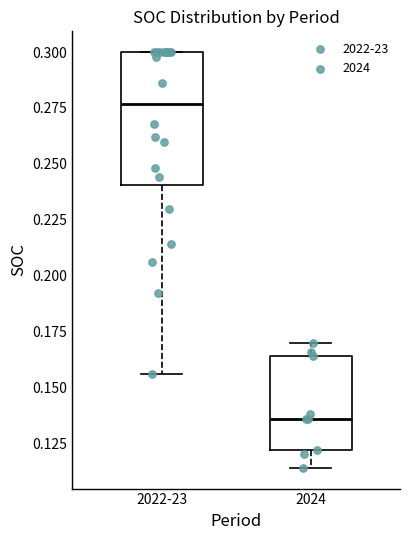

Which box has the highest median line?

2022-23